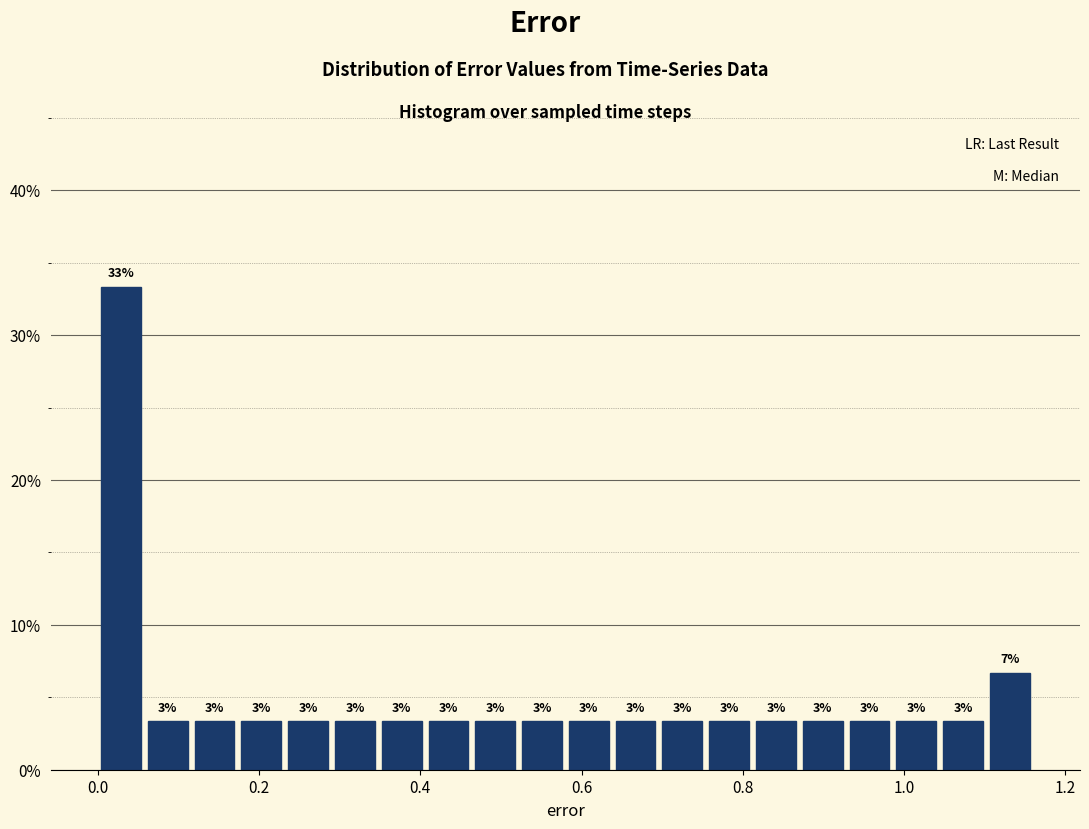

Read against the x-axis, roughly where is the centre of the tallest bar?

0.02